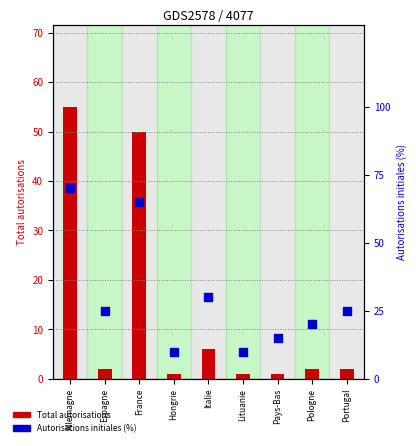

At which category is the sum across all series the highest?

Allemagne